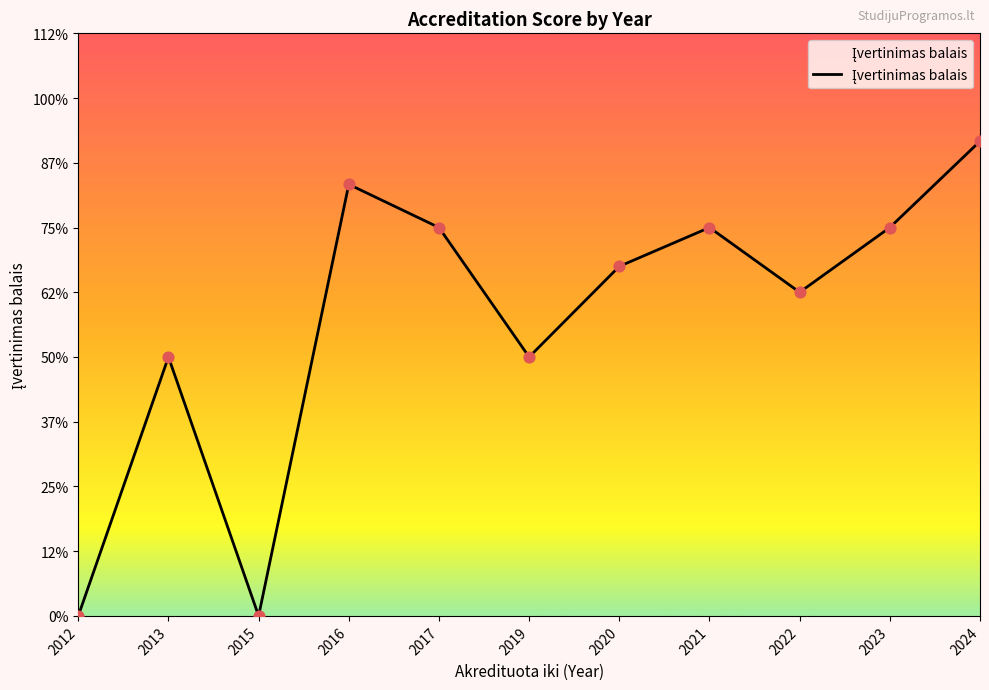

Does the chart have visible grid lines?

No